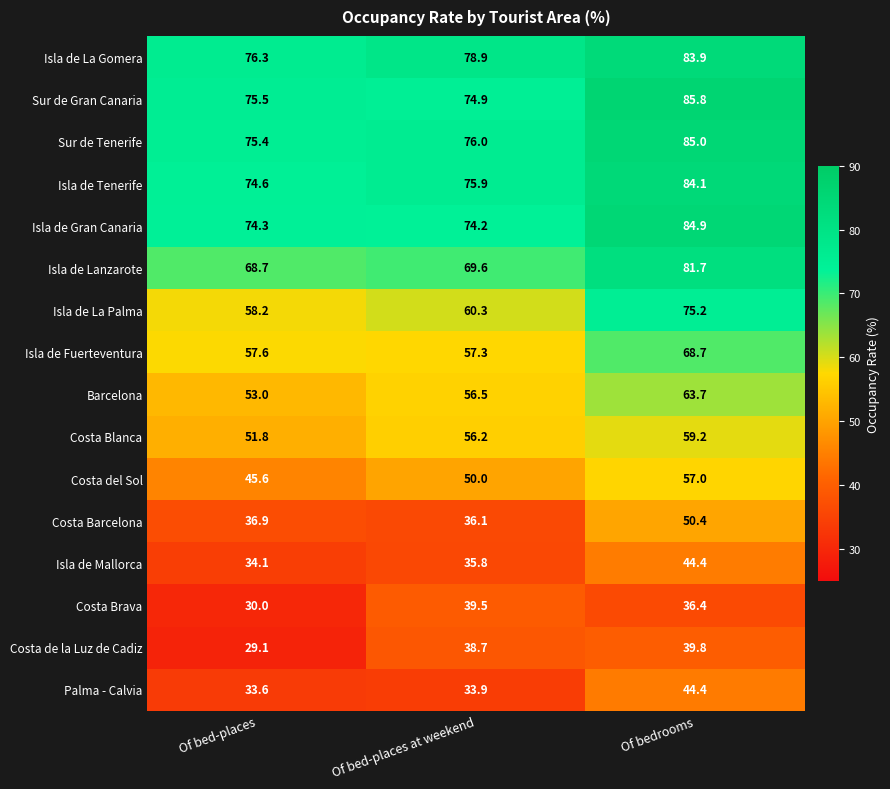

Which series has the largest total across all categories?

Isla de La Gomera